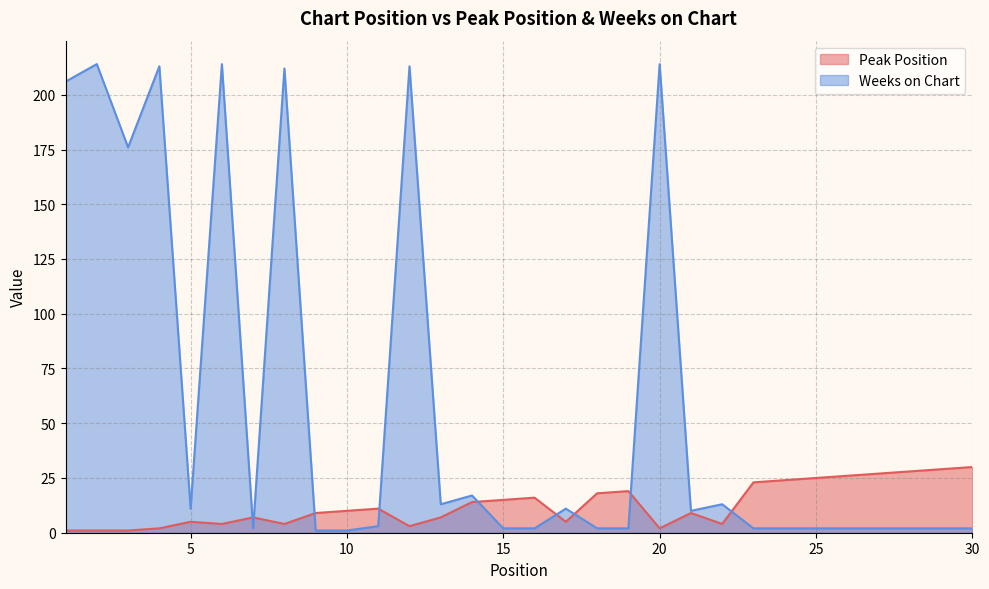

Is it true that Peak Position equals 3 at 12?

True